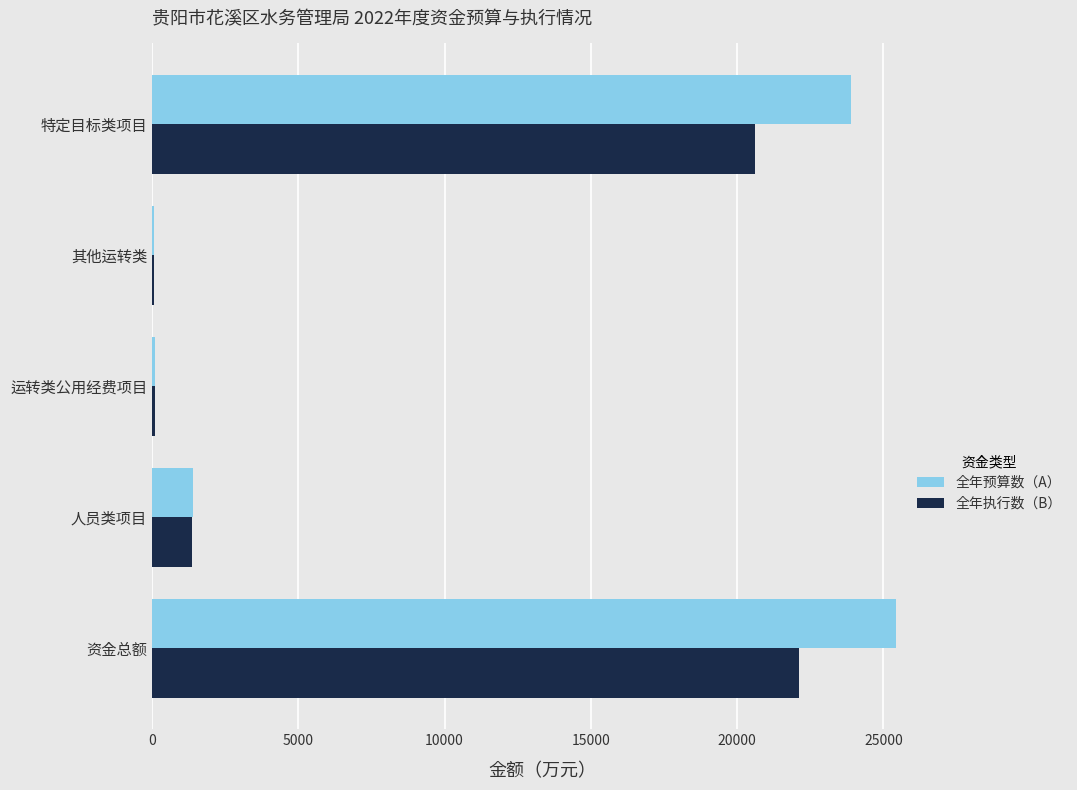

Which series changed the most between 资金总额 and 其他运转类?

全年预算数（A）